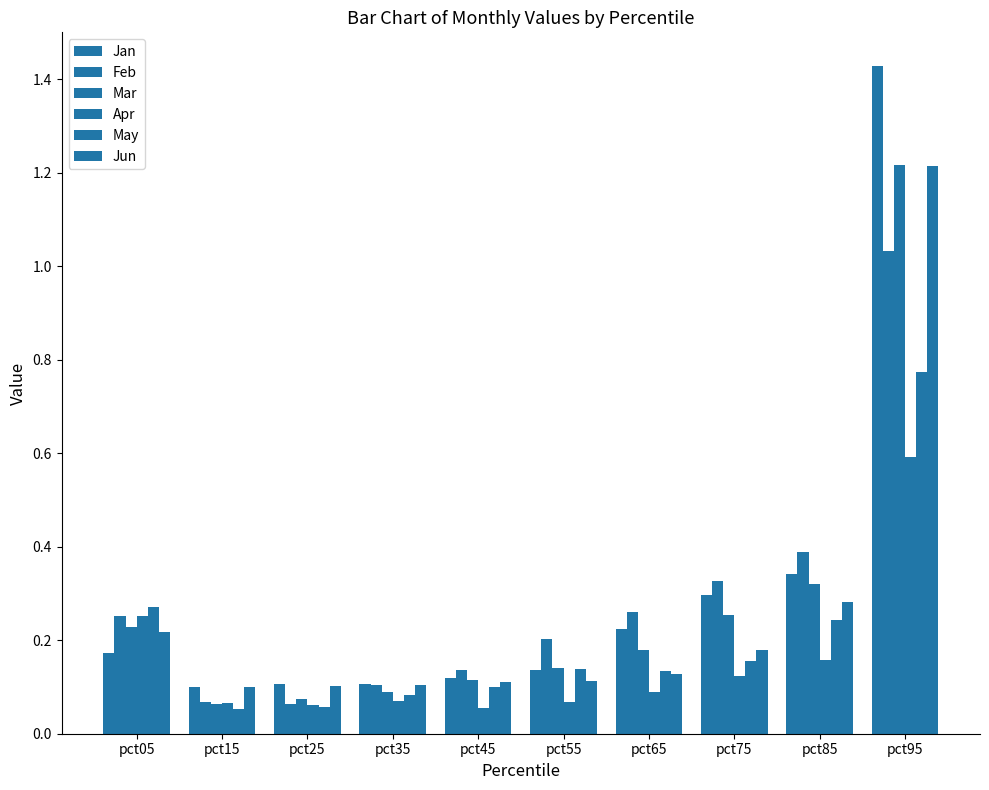

Reading left to right, what are all the values shown in this chart?

Jan: pct05=0.2	pct15=0.1	pct25=0.1	pct35=0.1	pct45=0.1	pct55=0.1	pct65=0.2	pct75=0.3	pct85=0.3	pct95=1.4
Feb: pct05=0.3	pct15=0.1	pct25=0.1	pct35=0.1	pct45=0.1	pct55=0.2	pct65=0.3	pct75=0.3	pct85=0.4	pct95=1.0
Mar: pct05=0.2	pct15=0.1	pct25=0.1	pct35=0.1	pct45=0.1	pct55=0.1	pct65=0.2	pct75=0.3	pct85=0.3	pct95=1.2
Apr: pct05=0.3	pct15=0.1	pct25=0.1	pct35=0.1	pct45=0.1	pct55=0.1	pct65=0.1	pct75=0.1	pct85=0.2	pct95=0.6
May: pct05=0.3	pct15=0.1	pct25=0.1	pct35=0.1	pct45=0.1	pct55=0.1	pct65=0.1	pct75=0.2	pct85=0.2	pct95=0.8
Jun: pct05=0.2	pct15=0.1	pct25=0.1	pct35=0.1	pct45=0.1	pct55=0.1	pct65=0.1	pct75=0.2	pct85=0.3	pct95=1.2